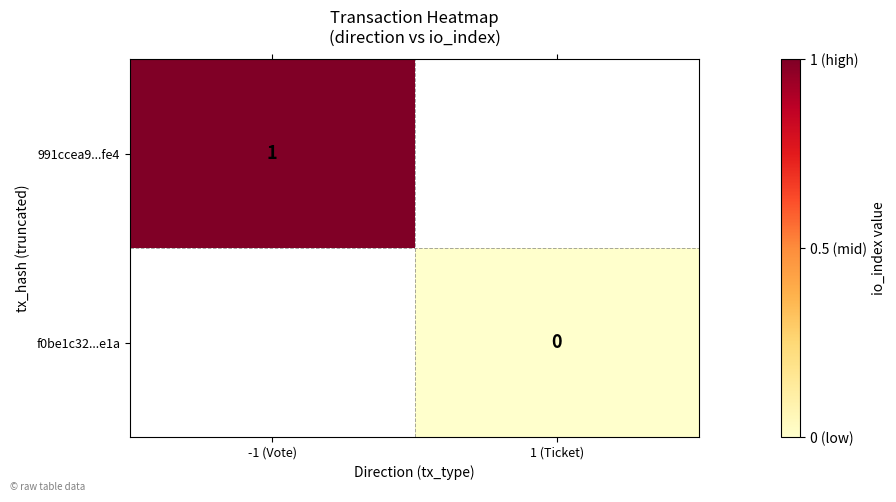

The 991ccea9...fe4 series shows 1 at -1 (Vote). True or false?

True